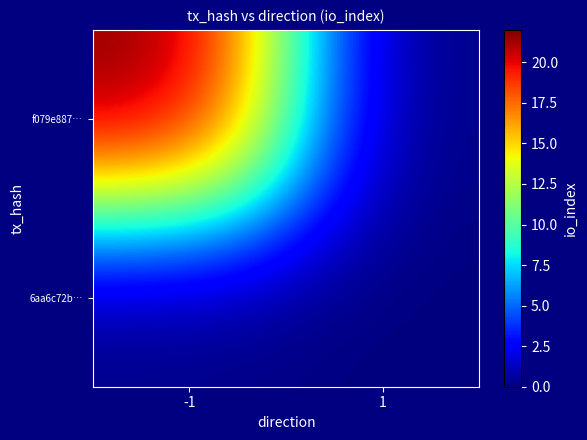

Which label corresponds to the largest value in the chart?

-1